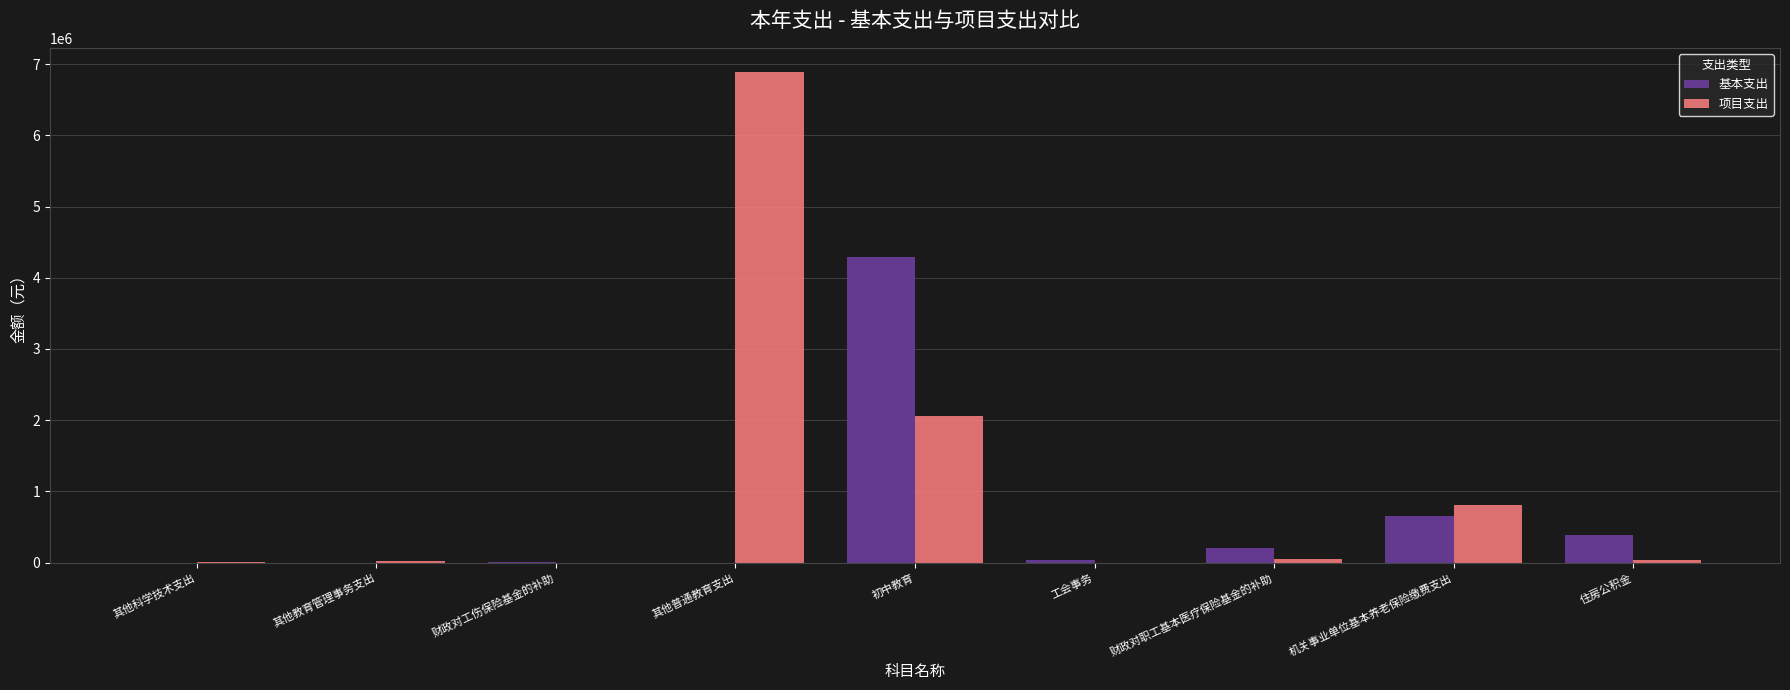

What is the sum of all 基本支出 values?

5572149.5